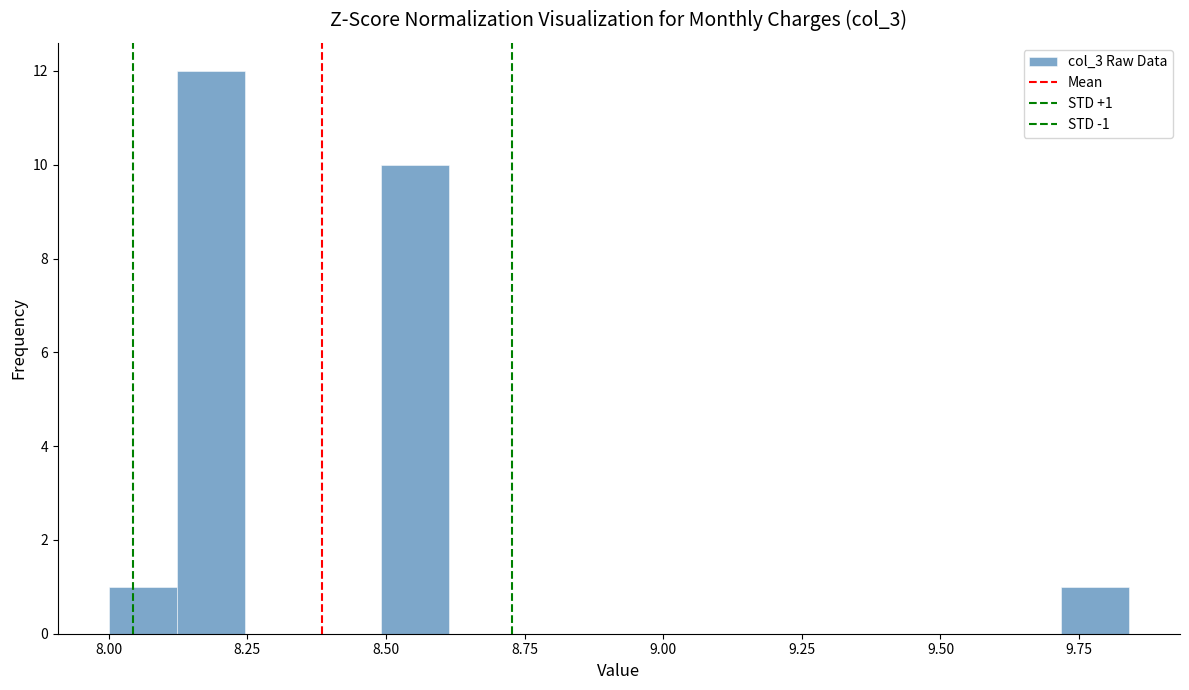

Around what value on the x-axis is the tallest bar? Give the approximate position of its centre, as read against the axis.

8.20